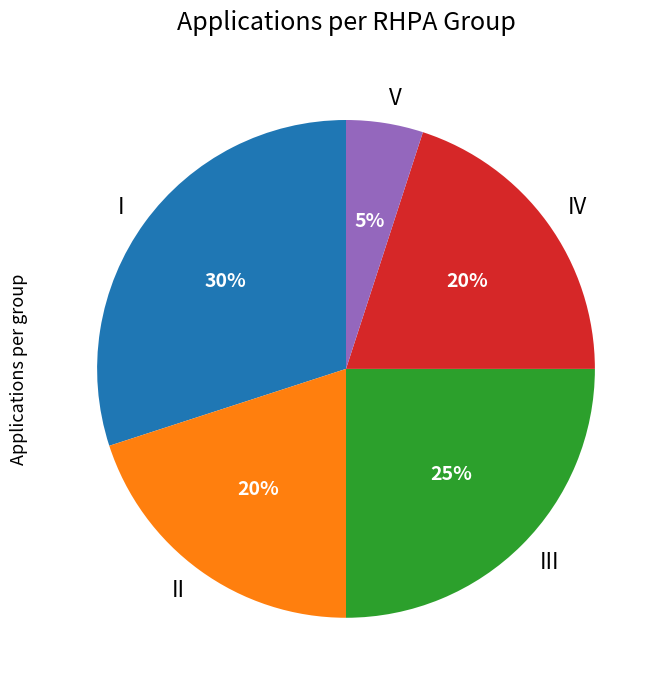

Approximately how many times larger is the value at II compared to III?

0.8